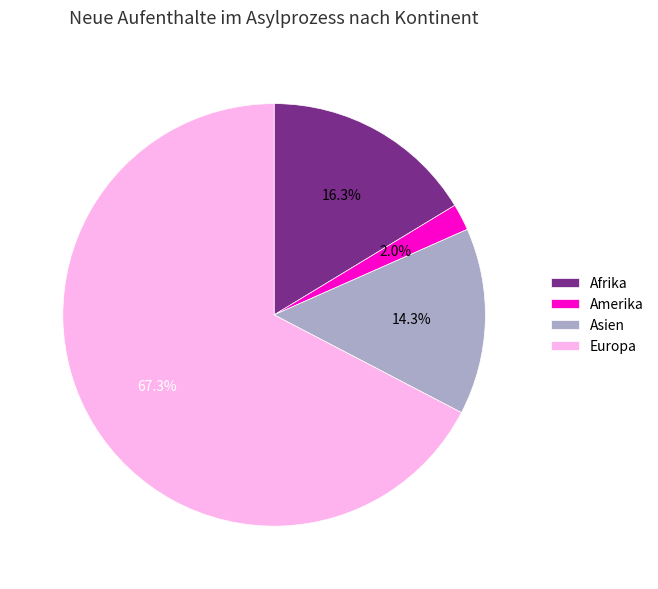

Which category accounts for the majority?

Europa